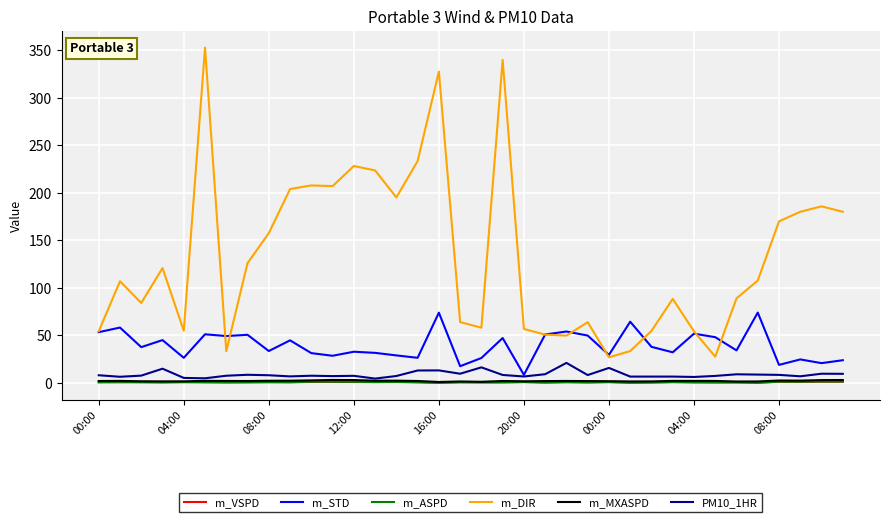

Which series has the largest total across all categories?

m_DIR